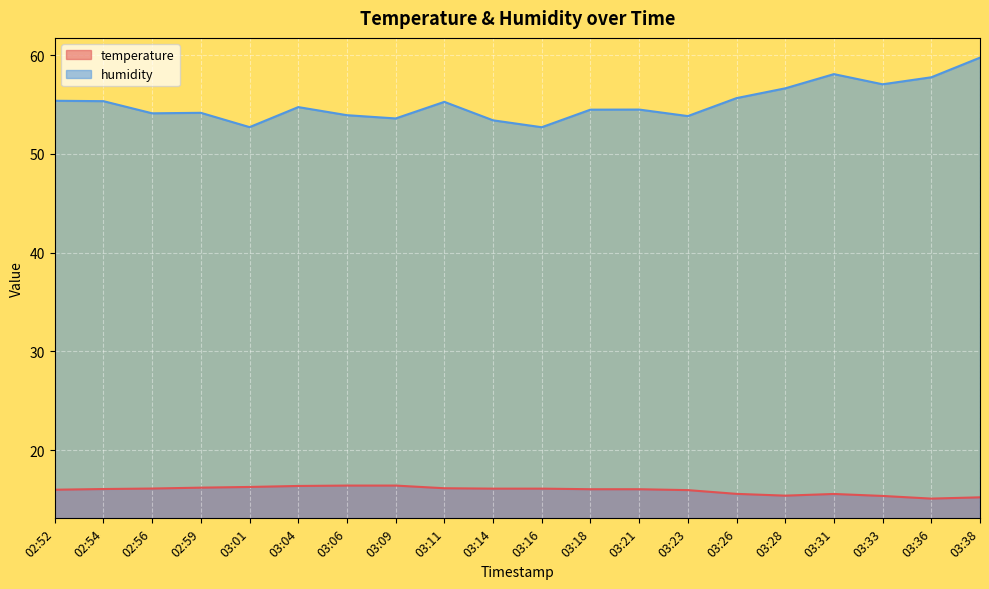

How many data points in temperature are less than 16?

8